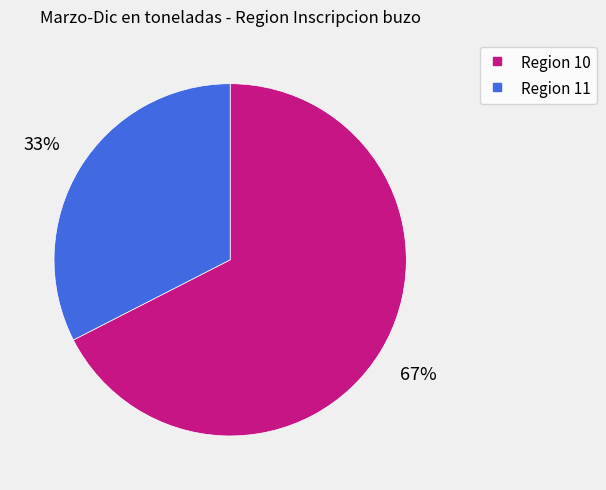

What percentage is the Region 11 slice, to the nearest percent?

33%